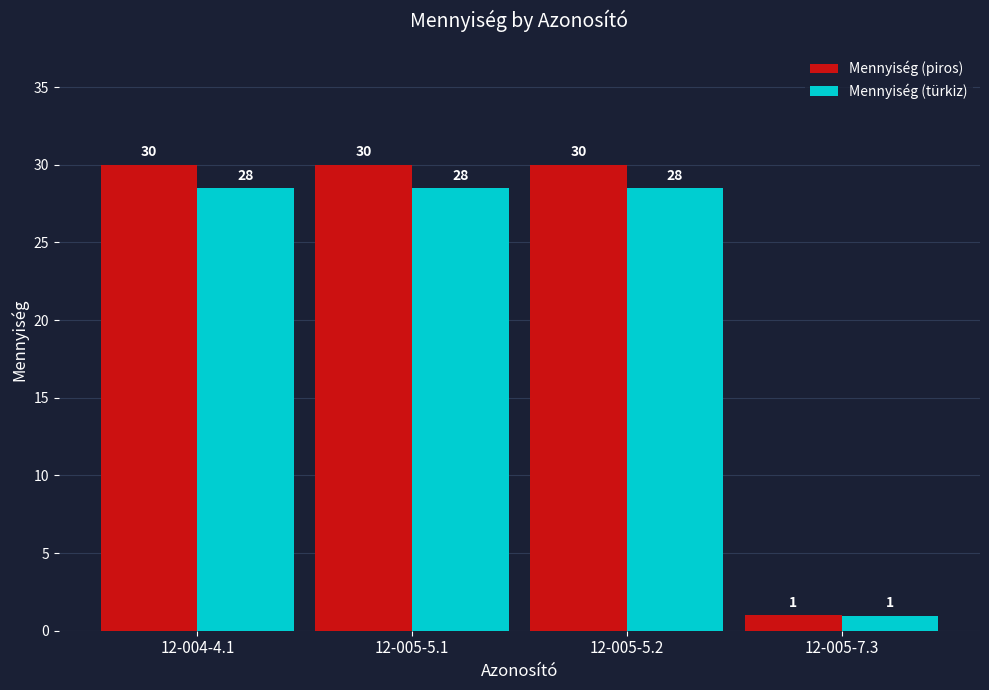

Count the number of data series in this chart.

2